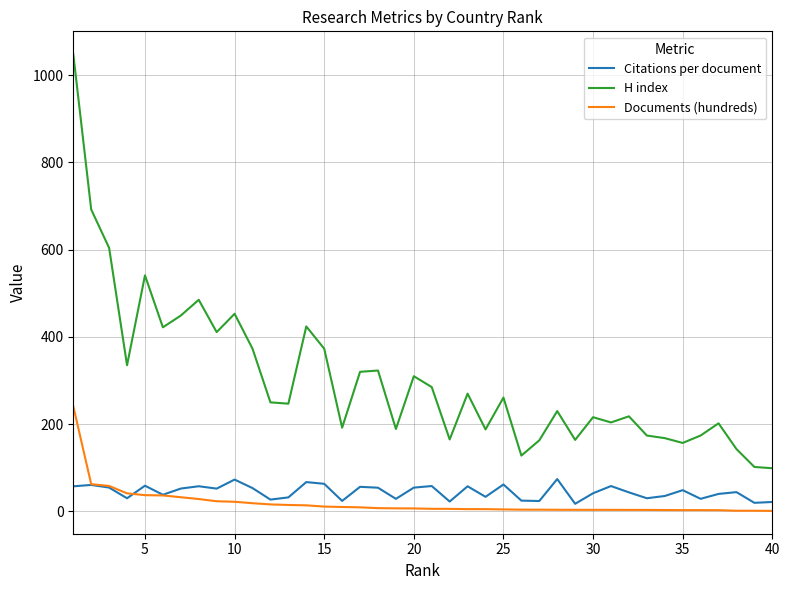

In Citations per document, how many points are higher than both neighbors (excluding endpoints)?

13